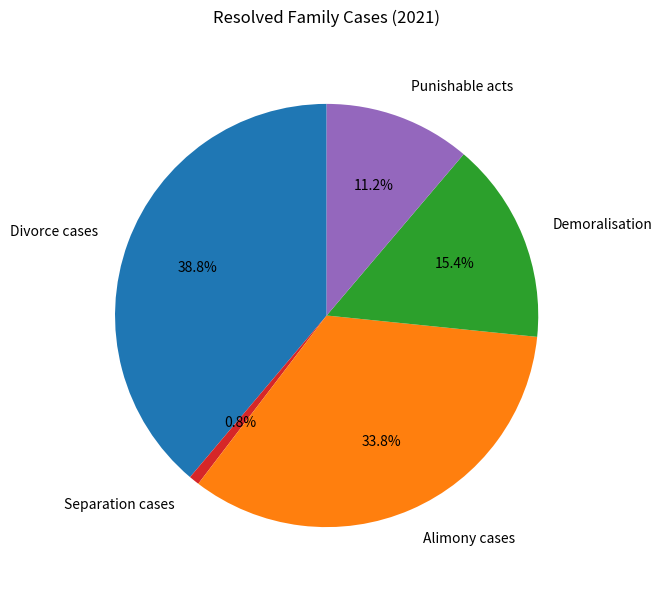

Does Punishable acts represent more than half of the total?

No